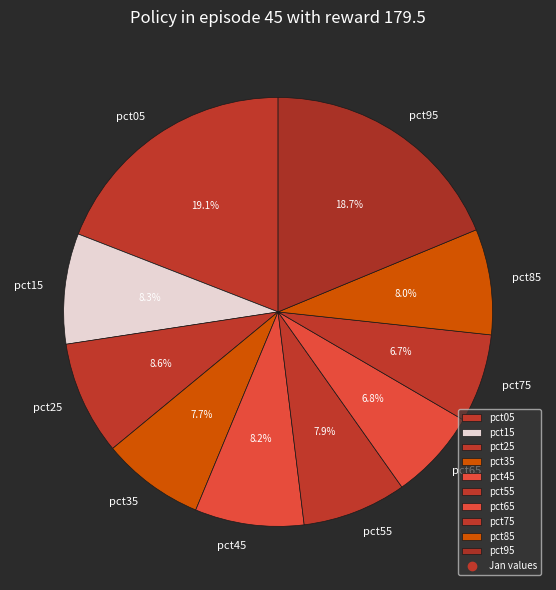

Does pct45 account for over 50% of the chart?

No